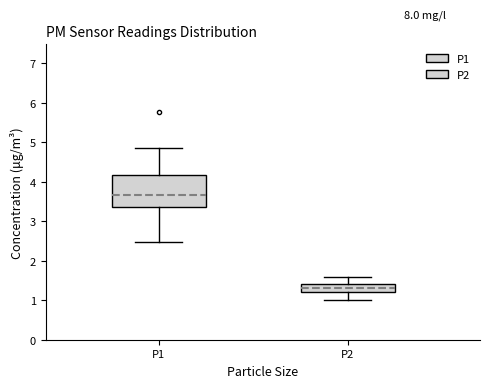

Where does the upper whisker of the box for P2 end on the y-axis? The values are not printed on the chart, so give them approximately, as read against the axis.

1.6